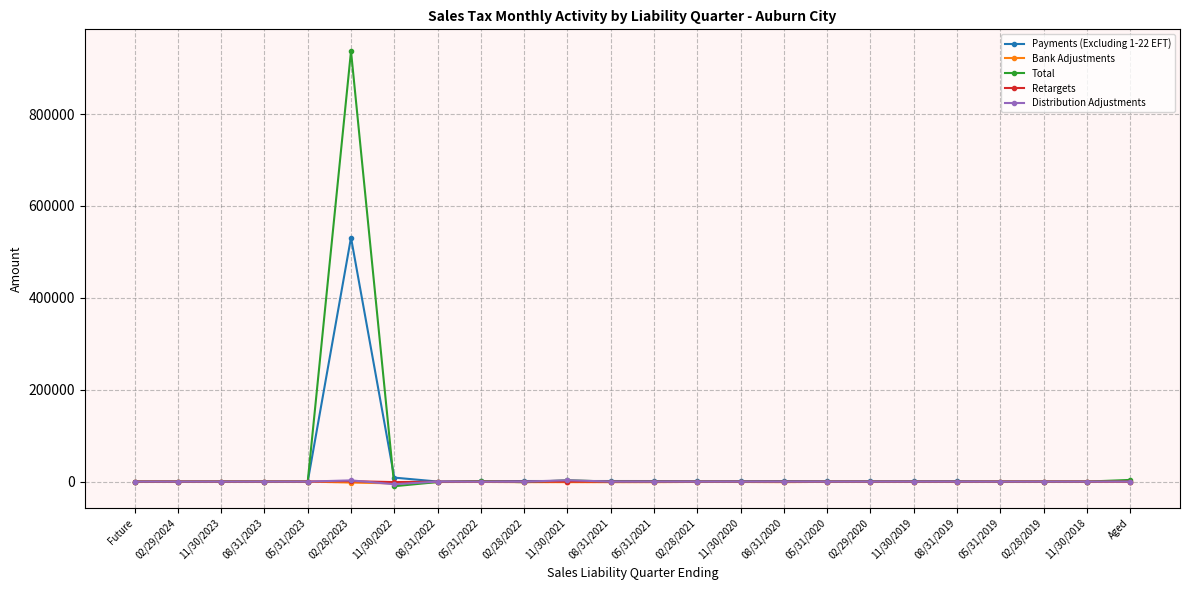

True or false: Retargets has more than 2 points higher than both neighbors.

True